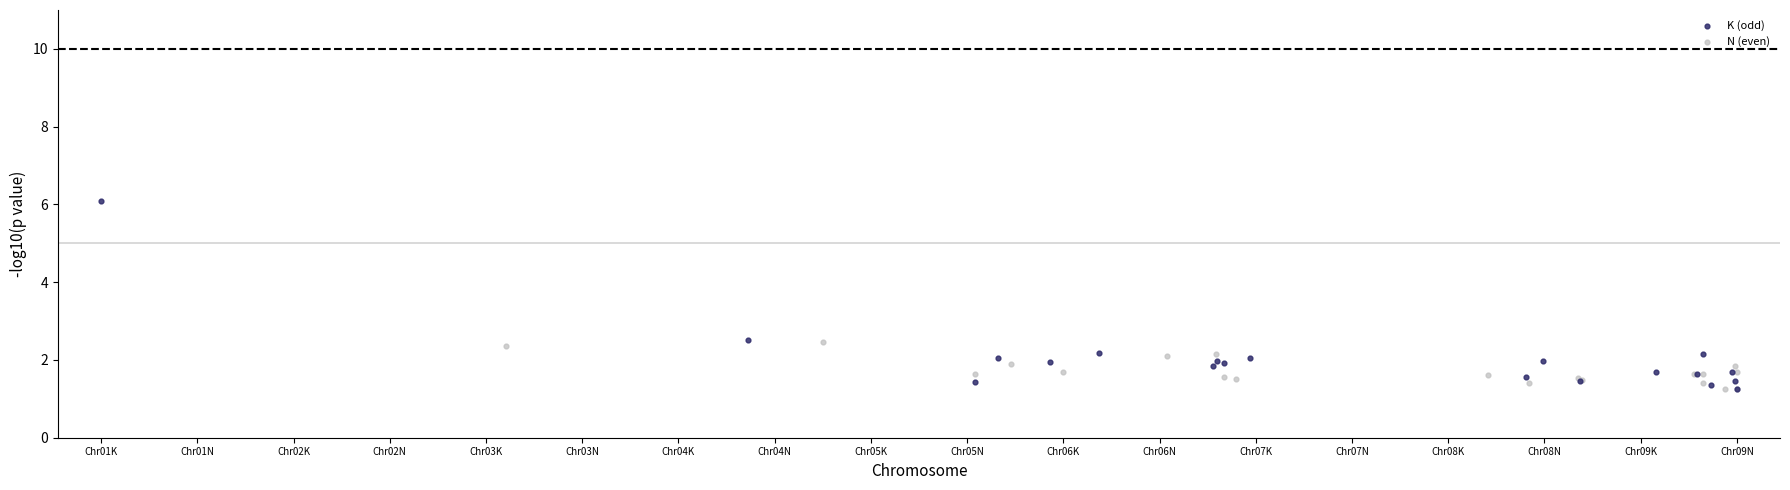

What are all the series names shown in the legend?

K (odd), N (even)